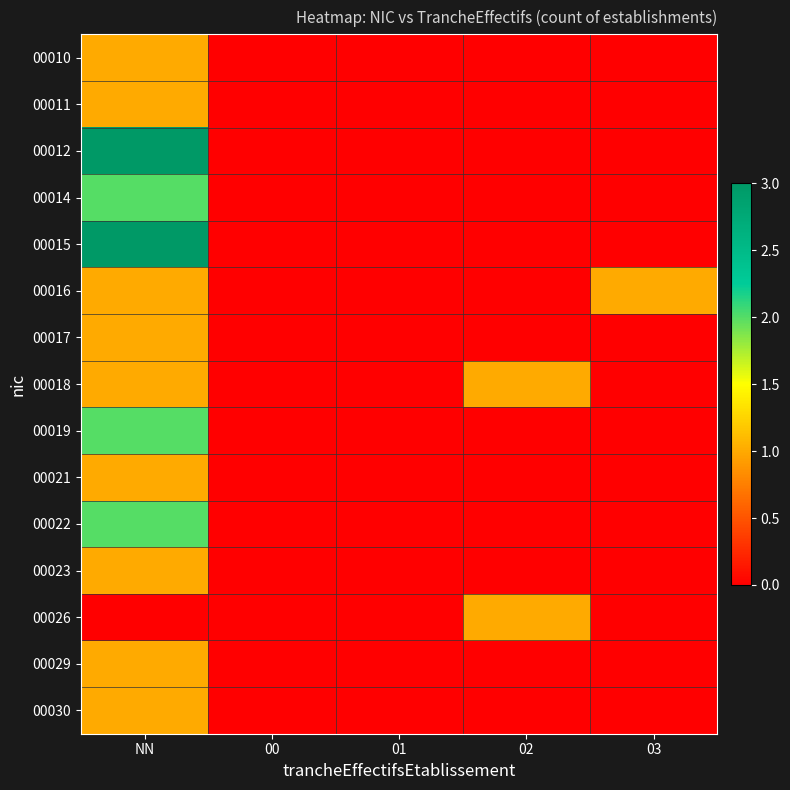

Reading left to right, extract all data points from this chart.

00010: NN=1	00=0	01=0	02=0	03=0
00011: NN=1	00=0	01=0	02=0	03=0
00012: NN=3	00=0	01=0	02=0	03=0
00014: NN=2	00=0	01=0	02=0	03=0
00015: NN=3	00=0	01=0	02=0	03=0
00016: NN=1	00=0	01=0	02=0	03=1
00017: NN=1	00=0	01=0	02=0	03=0
00018: NN=1	00=0	01=0	02=1	03=0
00019: NN=2	00=0	01=0	02=0	03=0
00021: NN=1	00=0	01=0	02=0	03=0
00022: NN=2	00=0	01=0	02=0	03=0
00023: NN=1	00=0	01=0	02=0	03=0
00026: NN=0	00=0	01=0	02=1	03=0
00029: NN=1	00=0	01=0	02=0	03=0
00030: NN=1	00=0	01=0	02=0	03=0